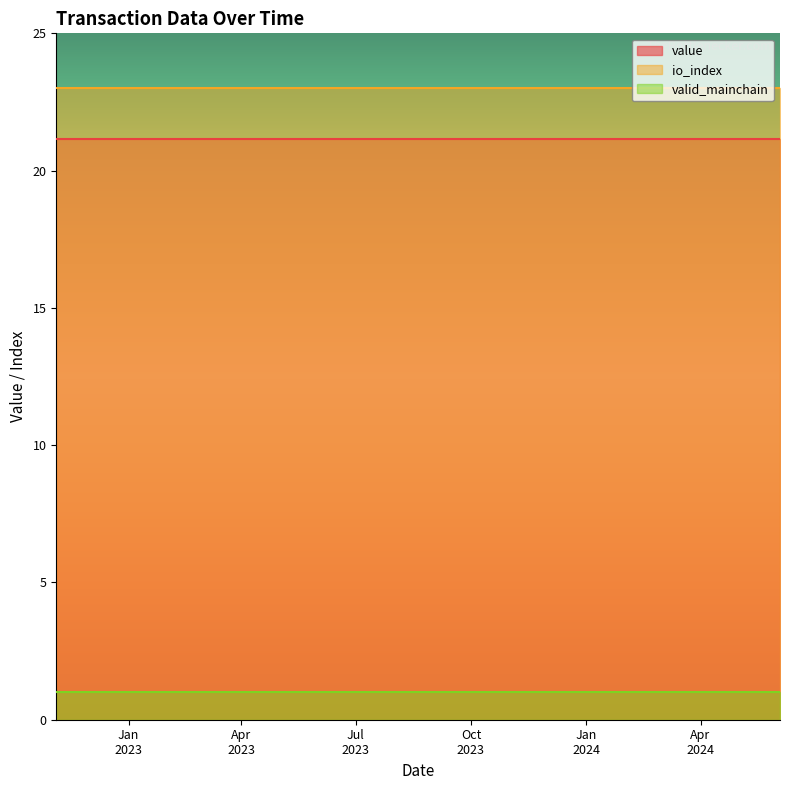

Which series has the largest total across all categories?

io_index